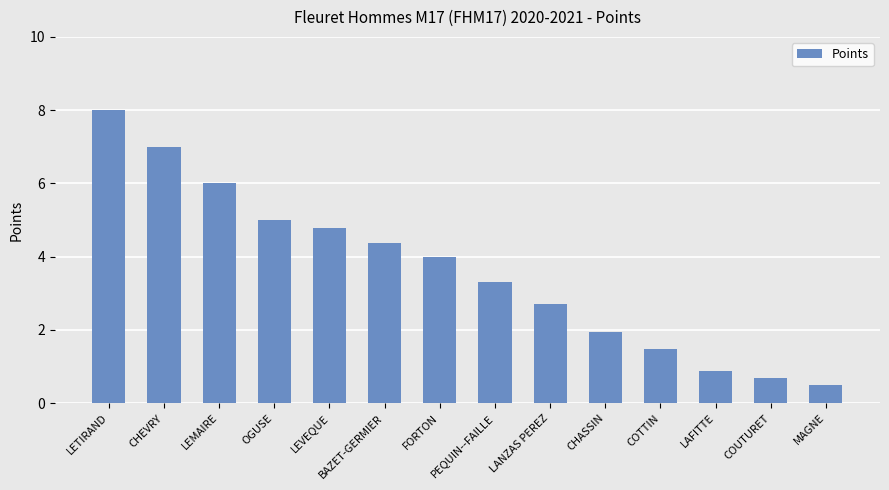

Does the chart contain stacked bars?

No